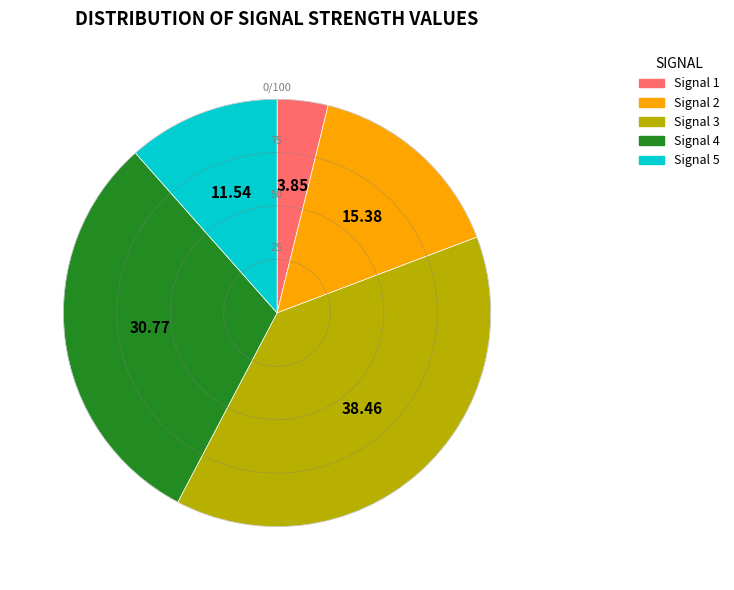

Is there any slice that represents more than half of the pie?

No